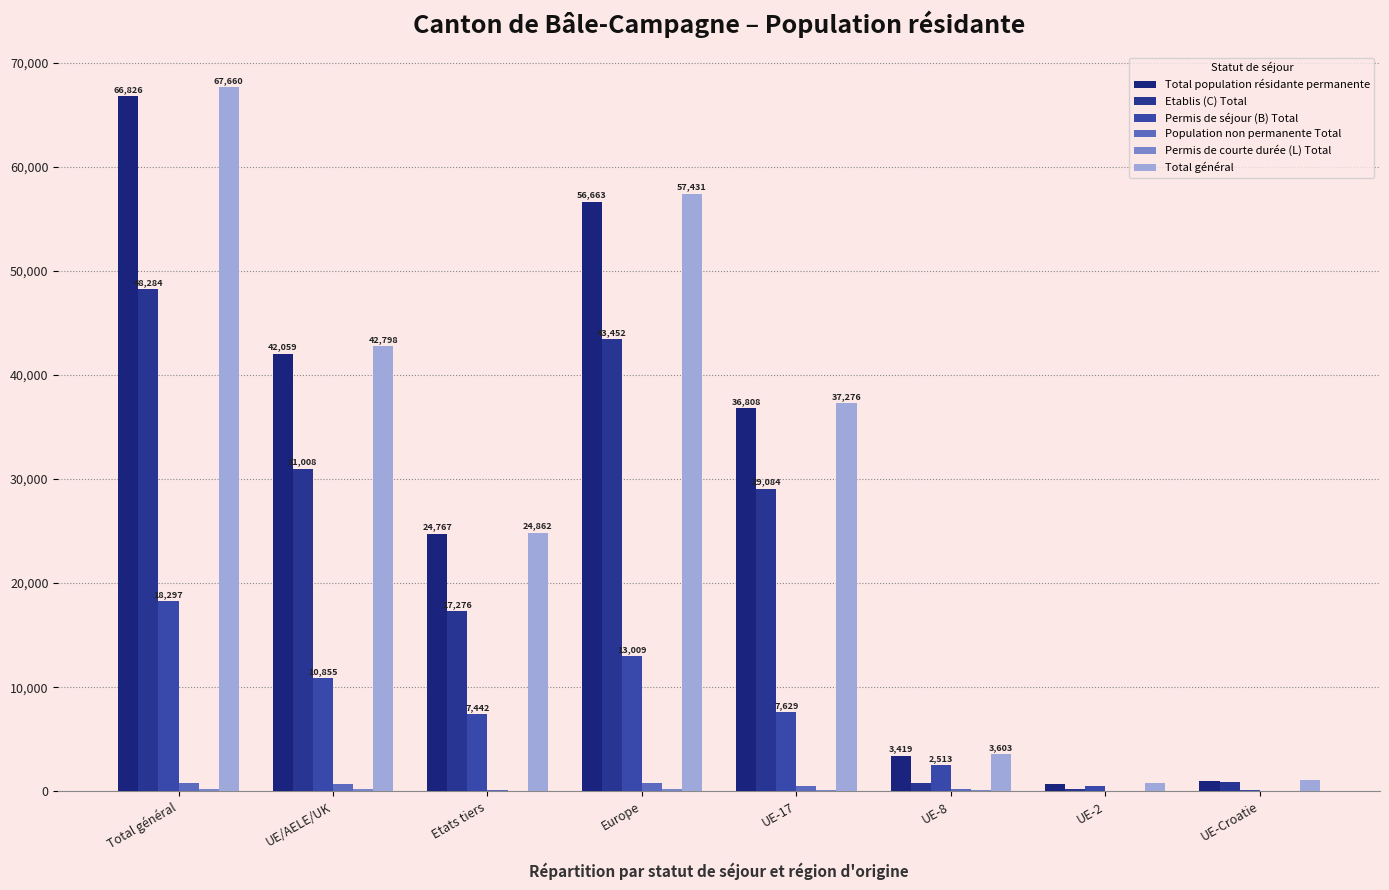

What is the greatest value displayed?

67660